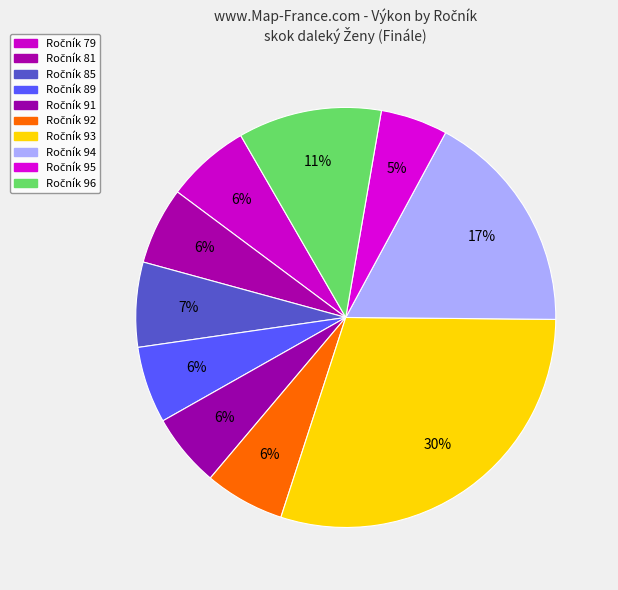

Is there any slice that represents more than half of the pie?

No